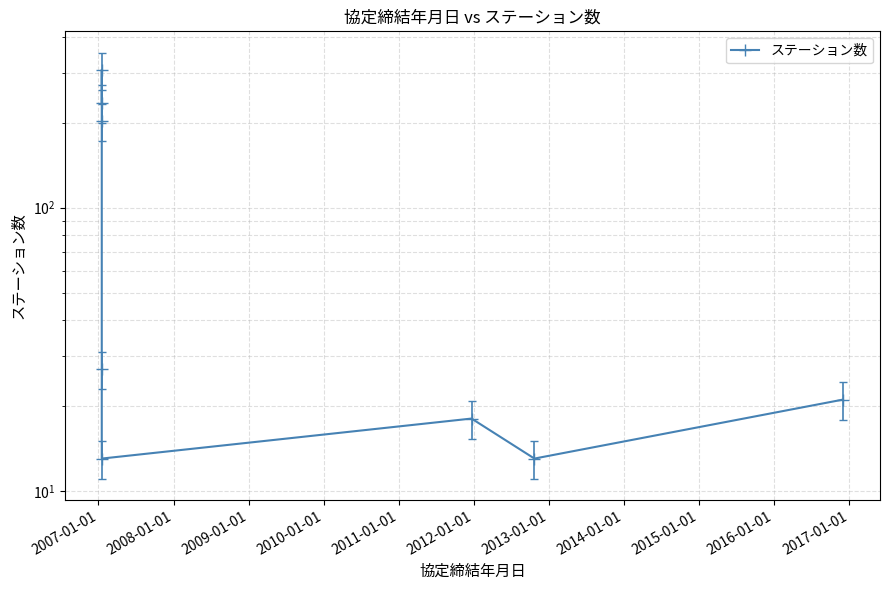

Reading left to right, transcribe all the data shown in this chart.

235	307	202	27	13	18	13	21